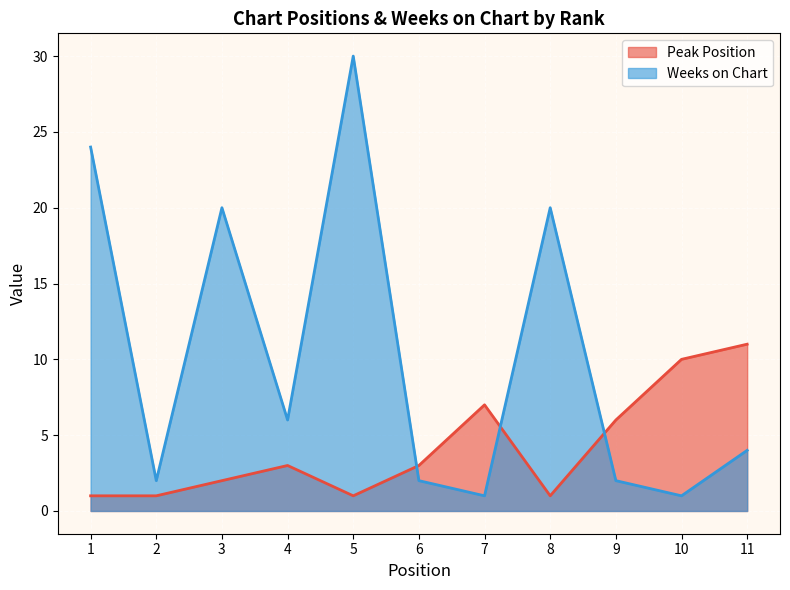

What is the total value across all series at 1?

25